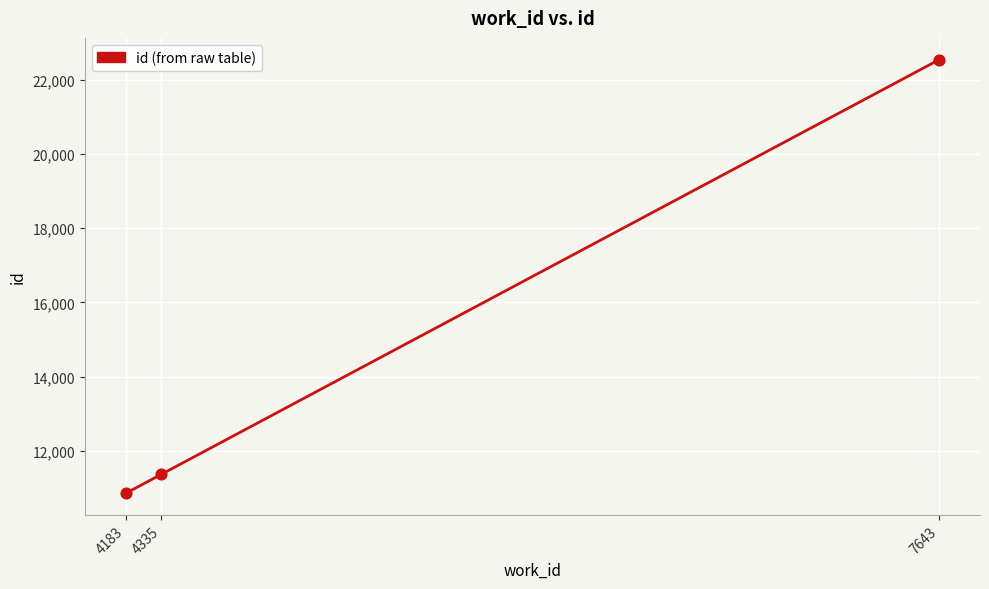

What is the ratio of the value at 7643 to the value at 4183?

2.1